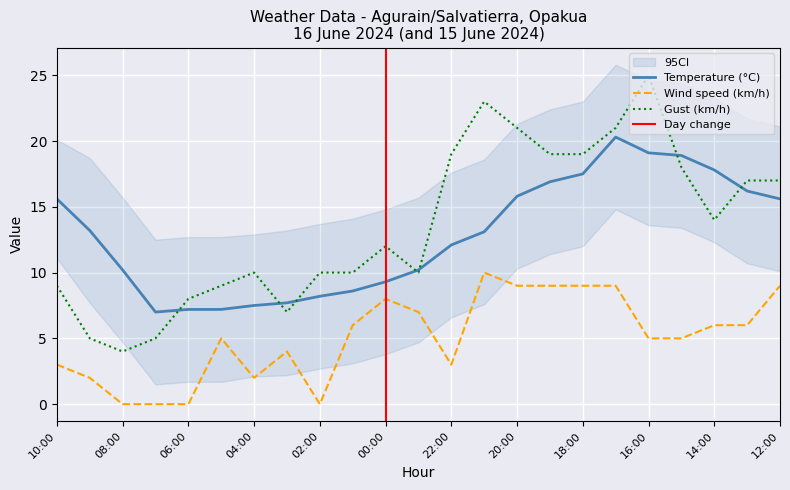

After their last crossing, which series has the higher values: Temperature (°C) or Gust (km/h)?

Gust (km/h)